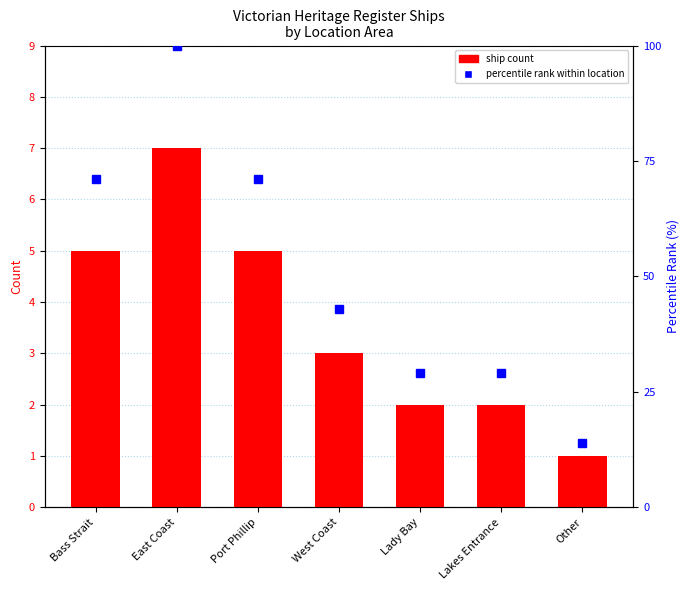

Which label corresponds to the largest value in the chart?

East Coast